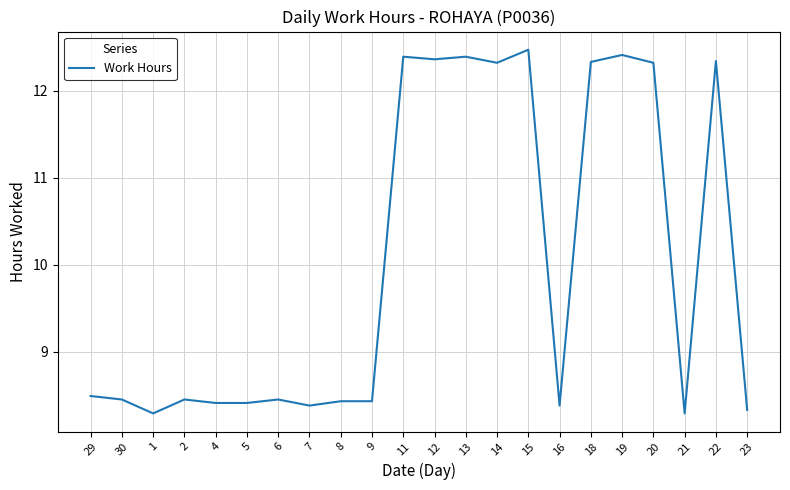

True or false: the data shows 11.5 at 8.

False